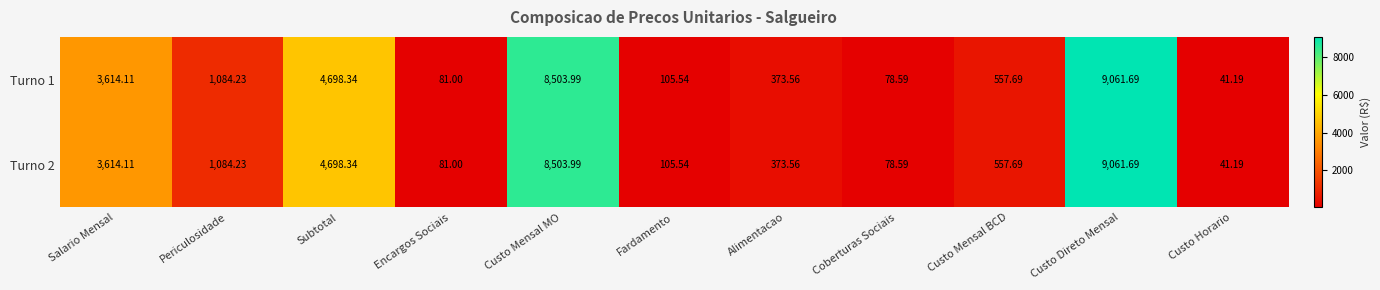

At which label does Turno 1 reach its peak?

Custo Direto Mensal